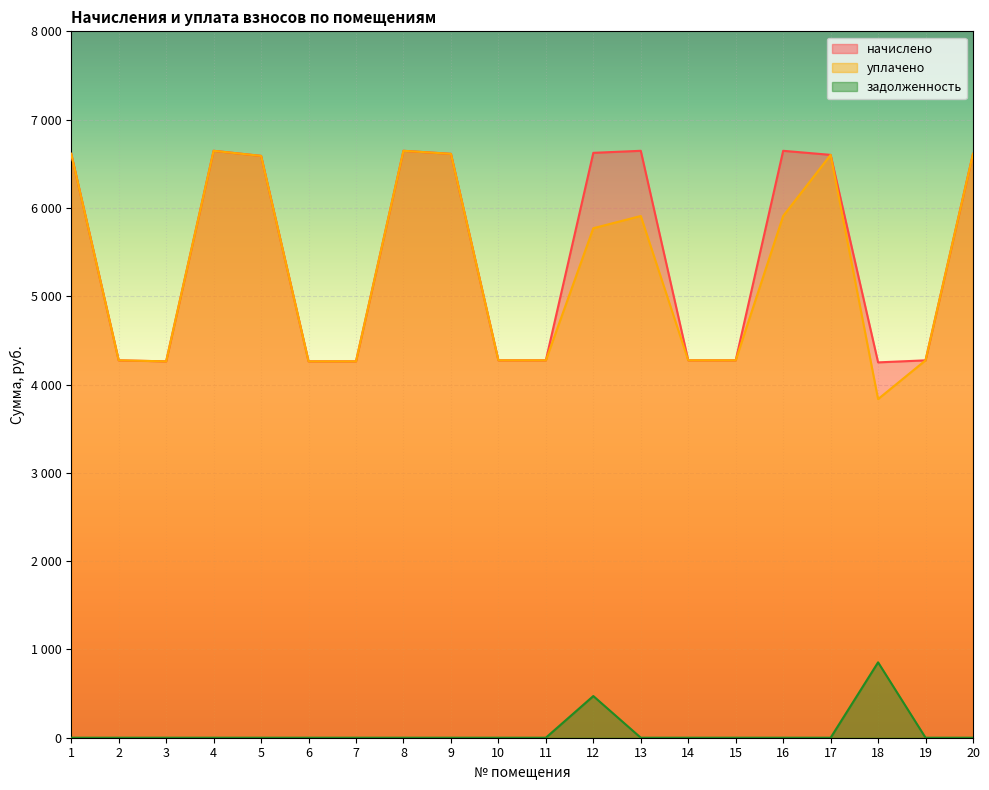

What is the value of the уплачено point at the 16th from the left?

5908.5